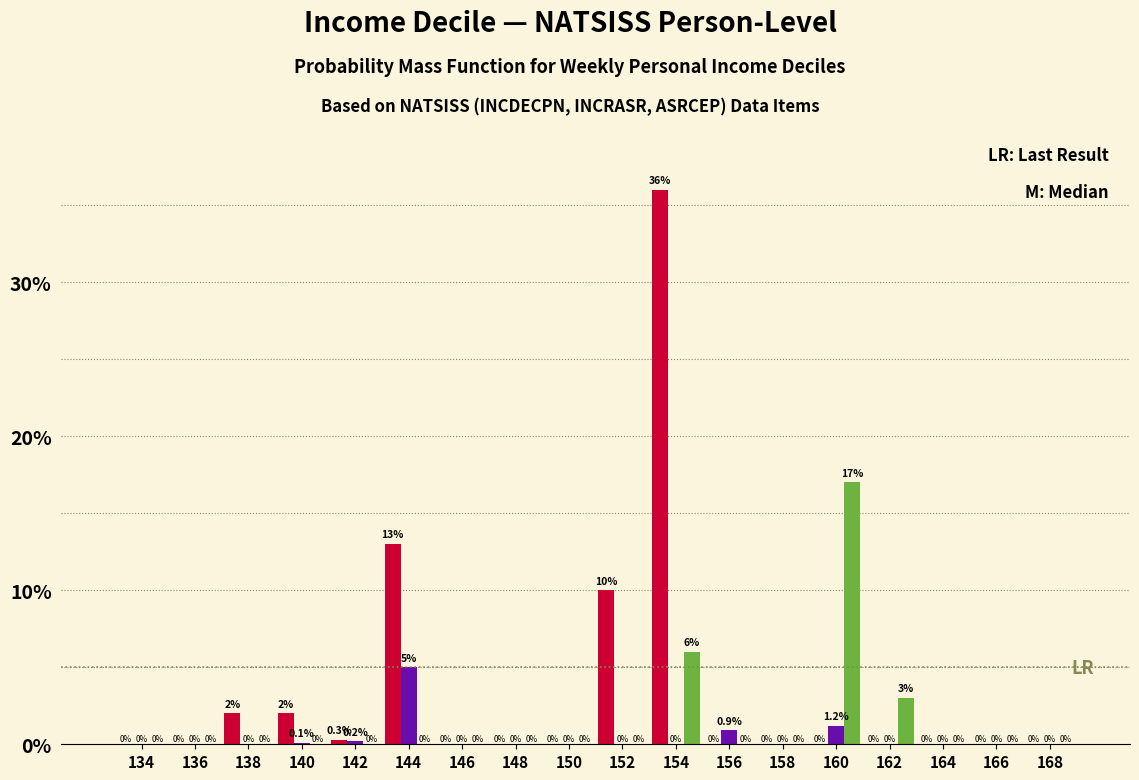

What is the maximum value shown in the chart?

36.0